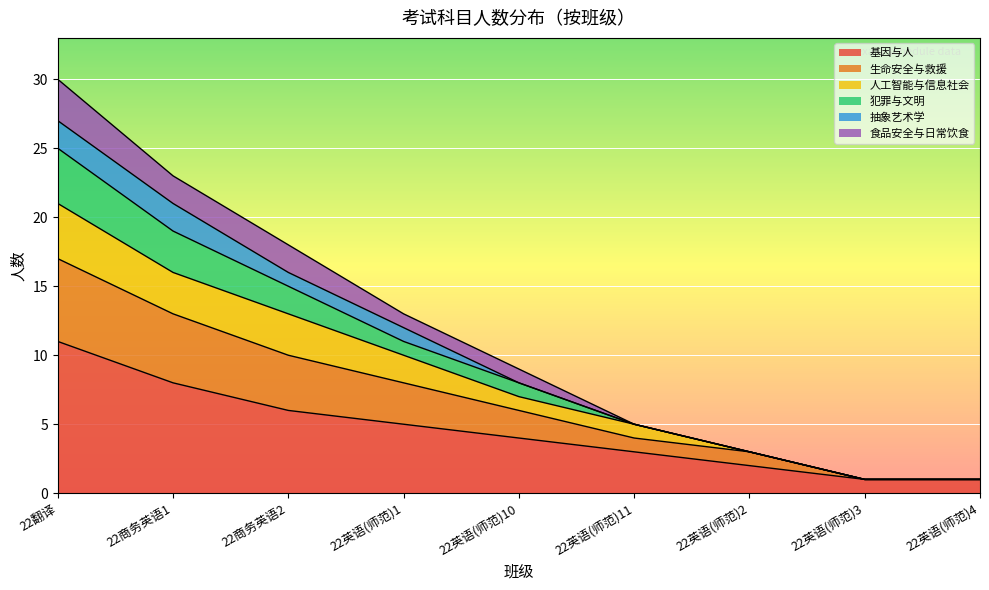

Count the number of categories in the chart.

9